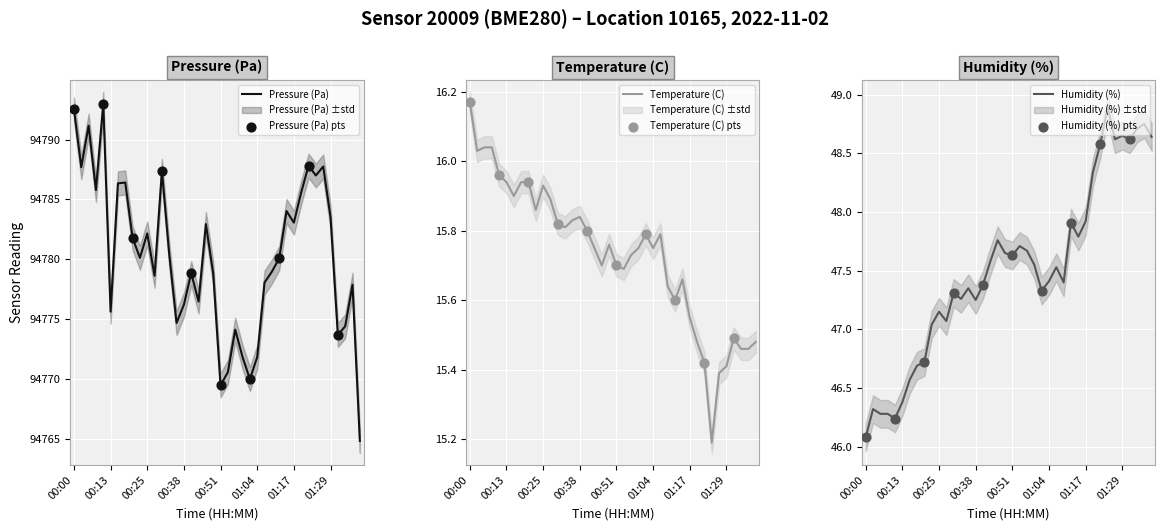

What is the total value across all series at 8?

94844.4